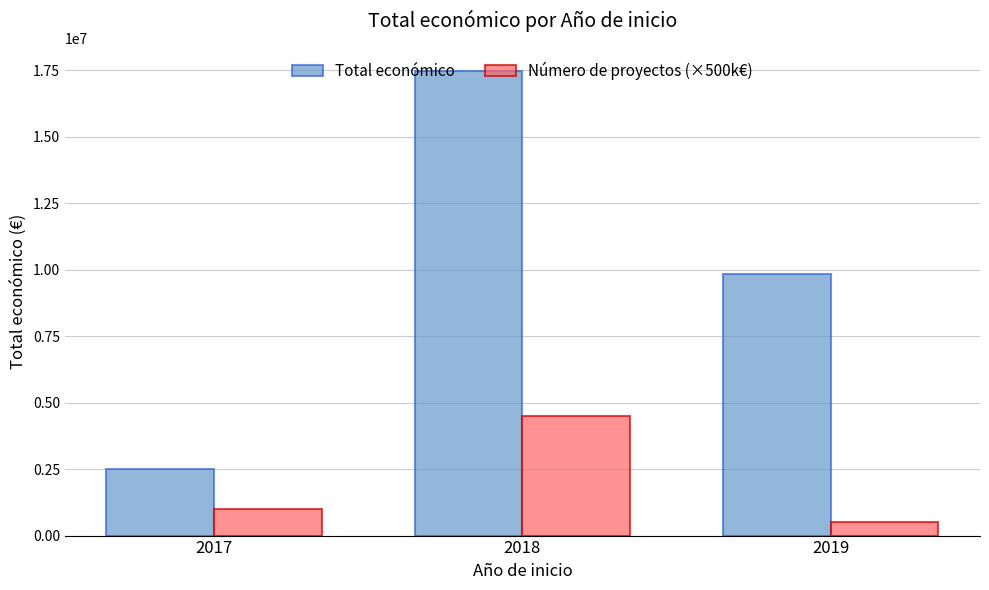

At which label does Total económico reach its minimum?

2017